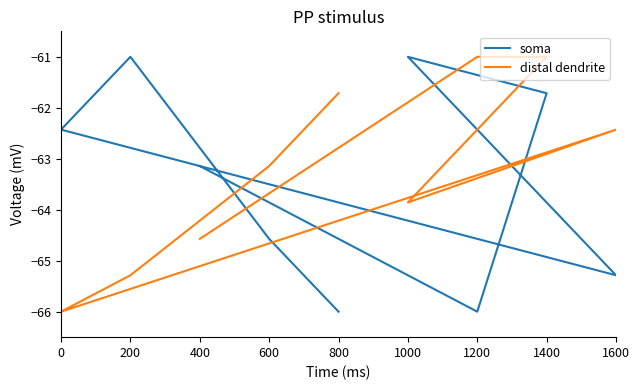

What are all the series names shown in the legend?

soma, distal dendrite